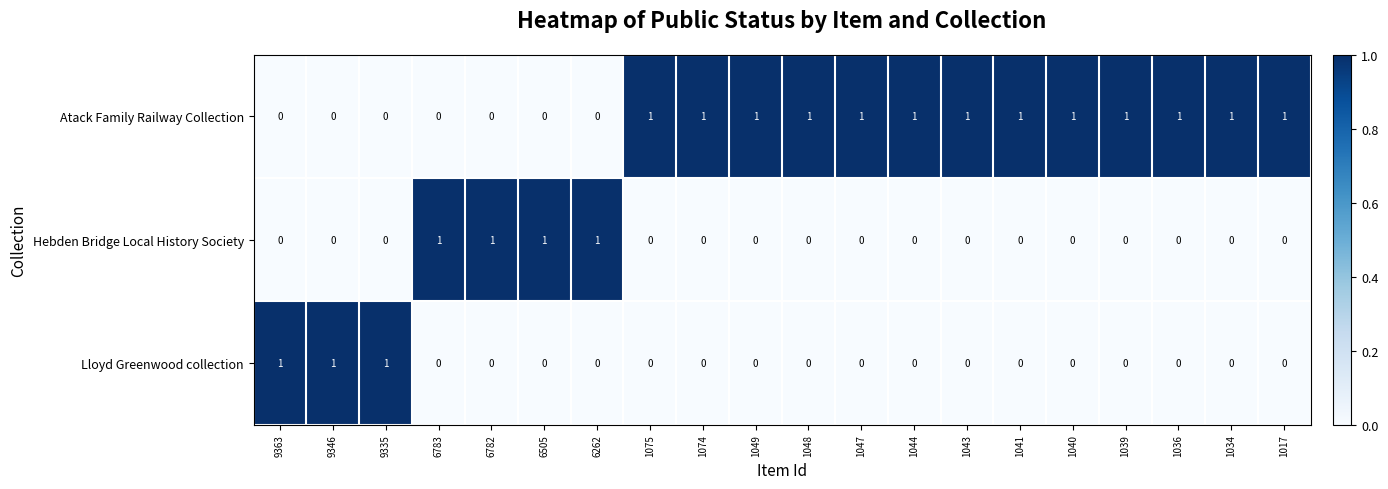

Count the Atack Family Railway Collection values in the range 0 to 1.

20